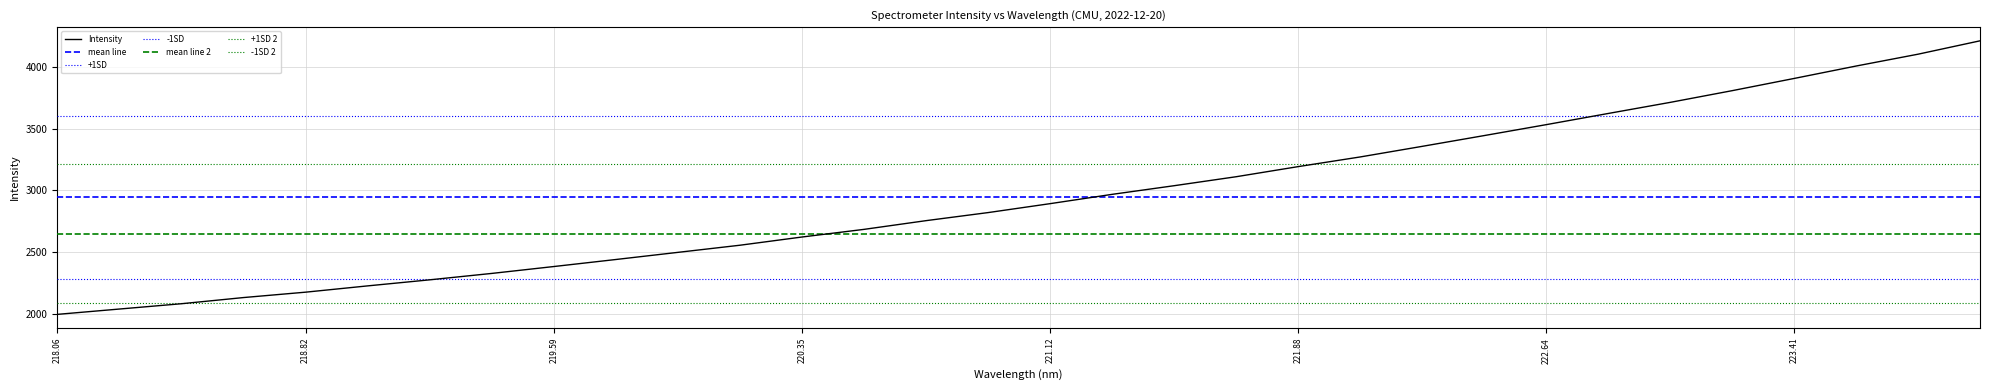

What is the difference between the maximum and minimum values?

2208.7